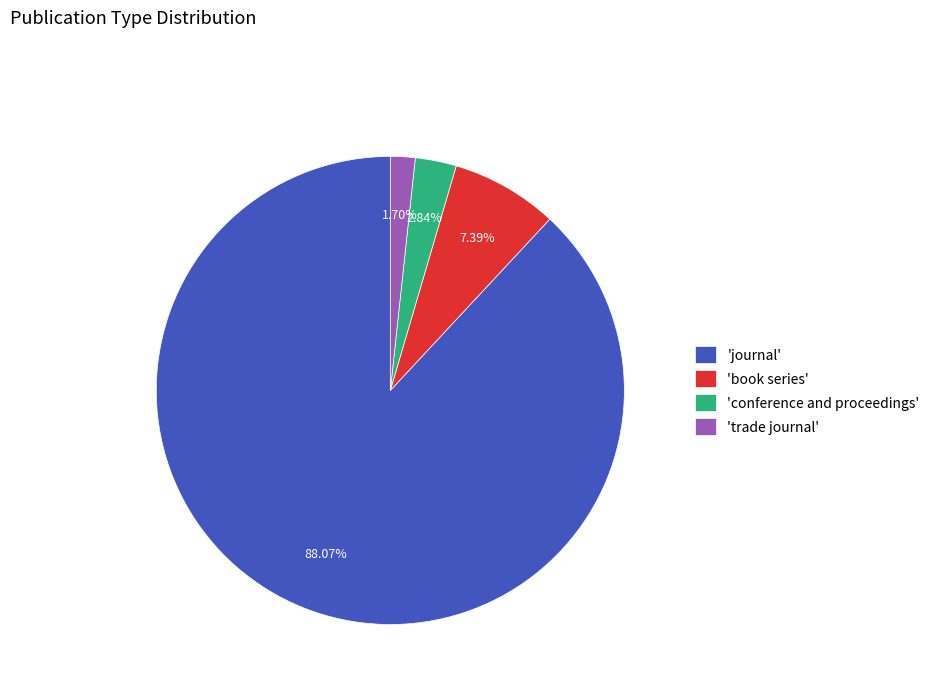

To the nearest percent, what is the average slice percentage?

25%